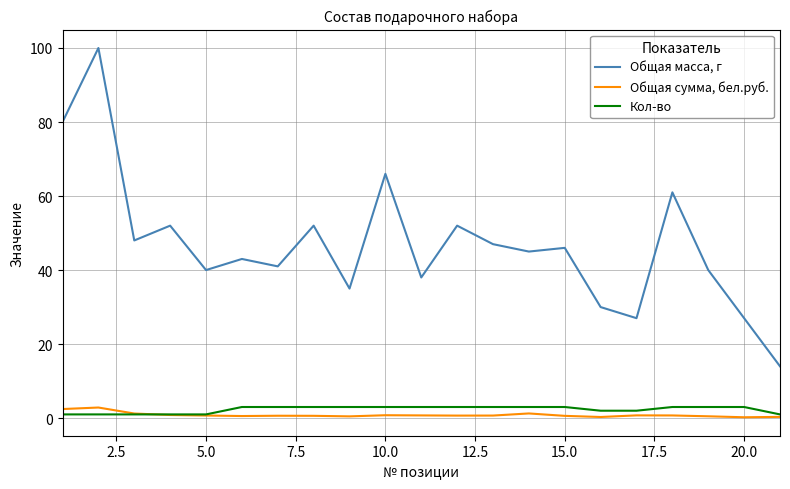

Which series has the largest total across all categories?

Общая масса, г